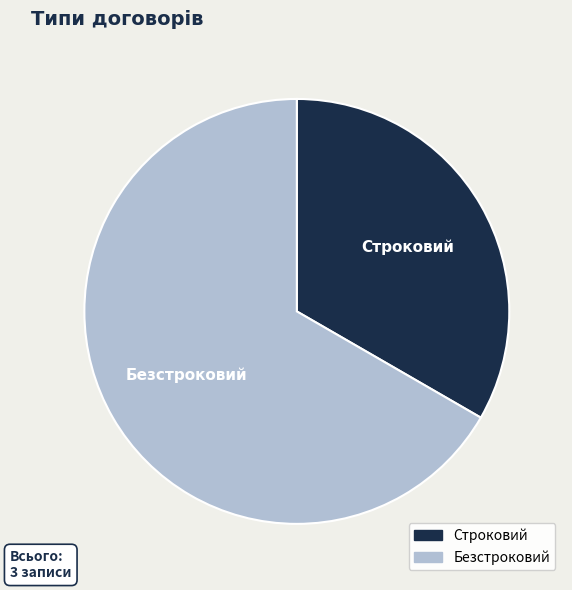

Between Строковий and Безстроковий, which is larger?

Безстроковий